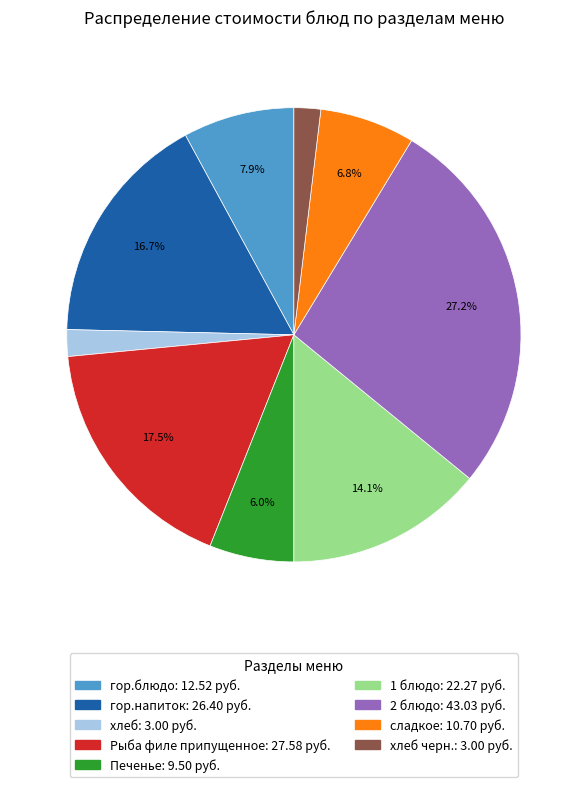

How many slices are in this pie chart?

9